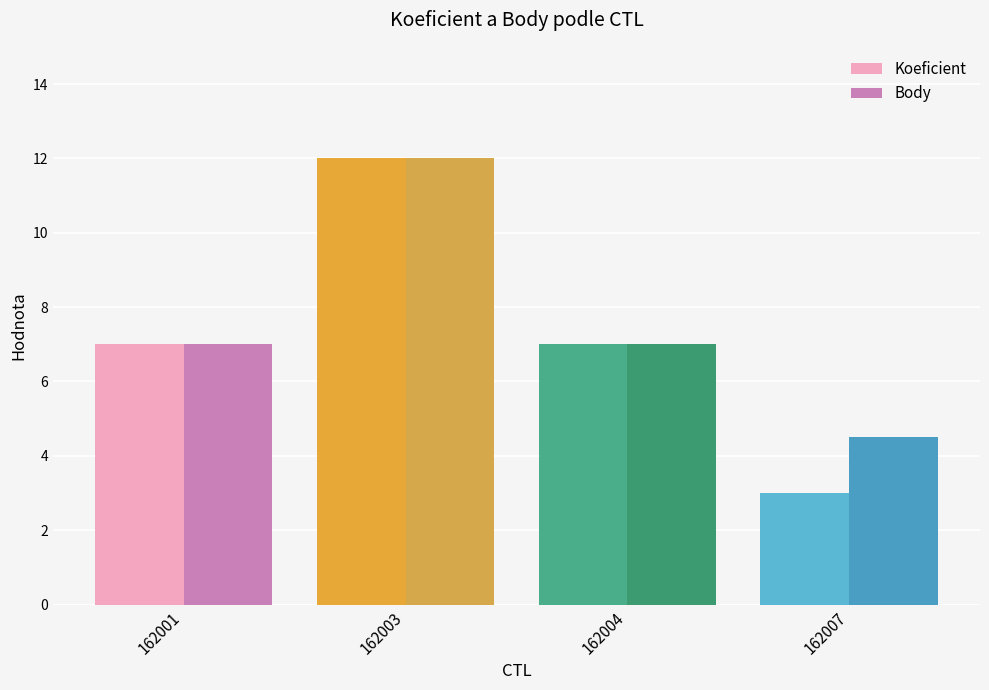

Rank the series at 162003 from lowest to highest value.

Koeficient, Body